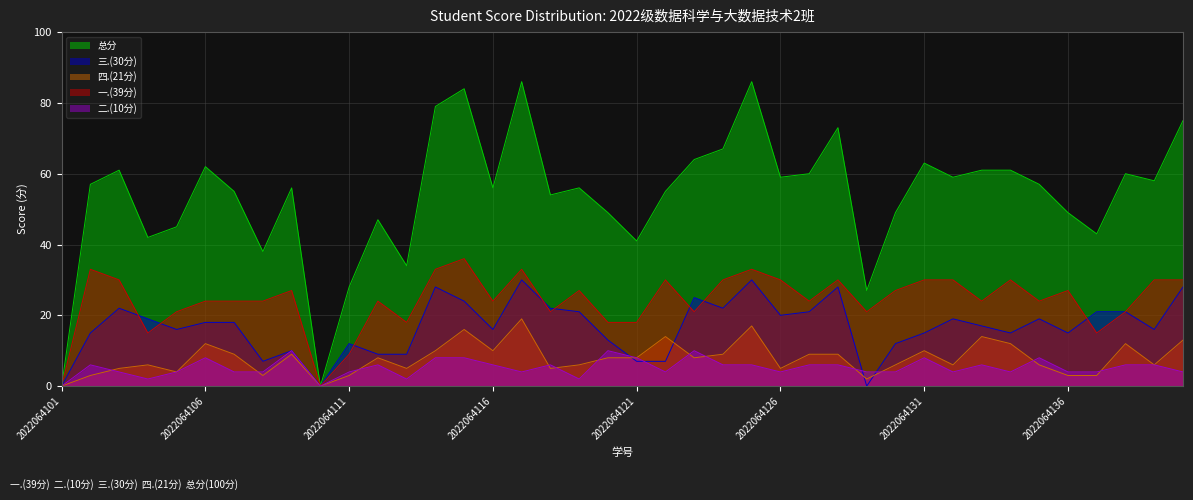

Where is the first local minimum for 四.(21分)?

2022064105